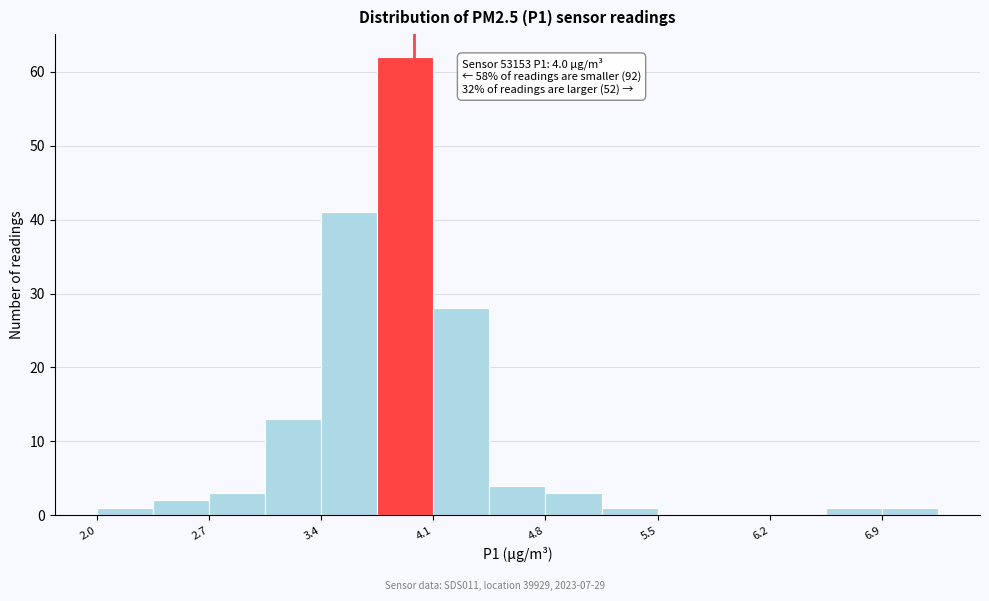

Around what value on the x-axis is the tallest bar? Give the approximate position of its centre, as read against the axis.

3.9